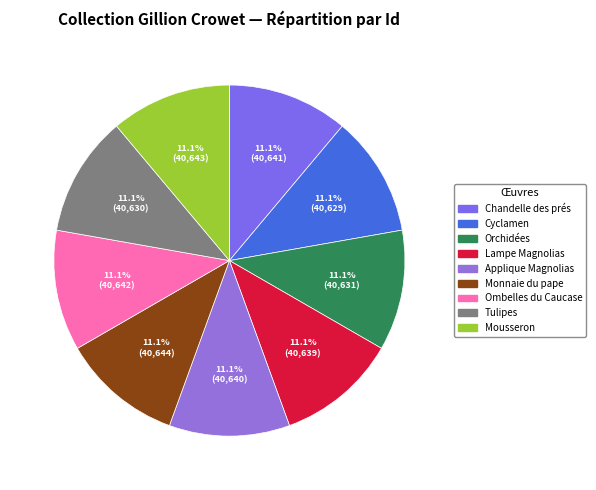

What is the ratio of the value at Ombelles du Caucase to the value at Orchidées?

1.0